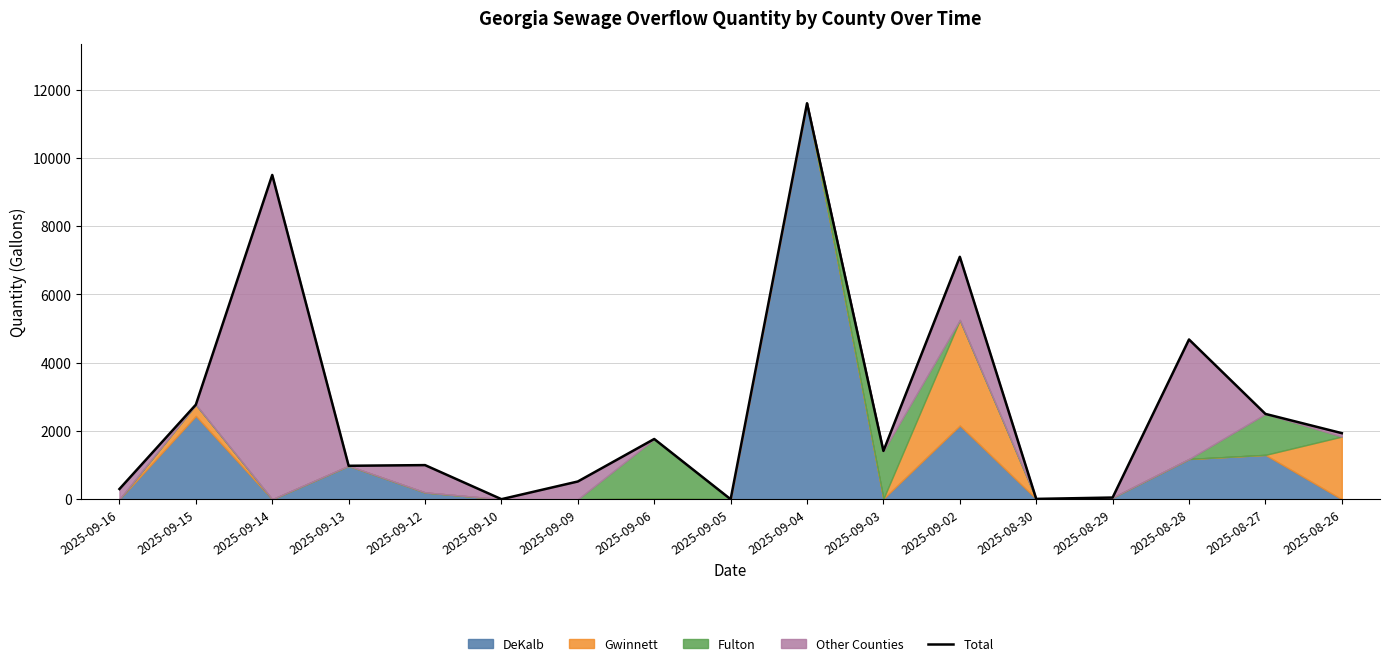

Which label corresponds to the largest value in the chart?

2025-09-04